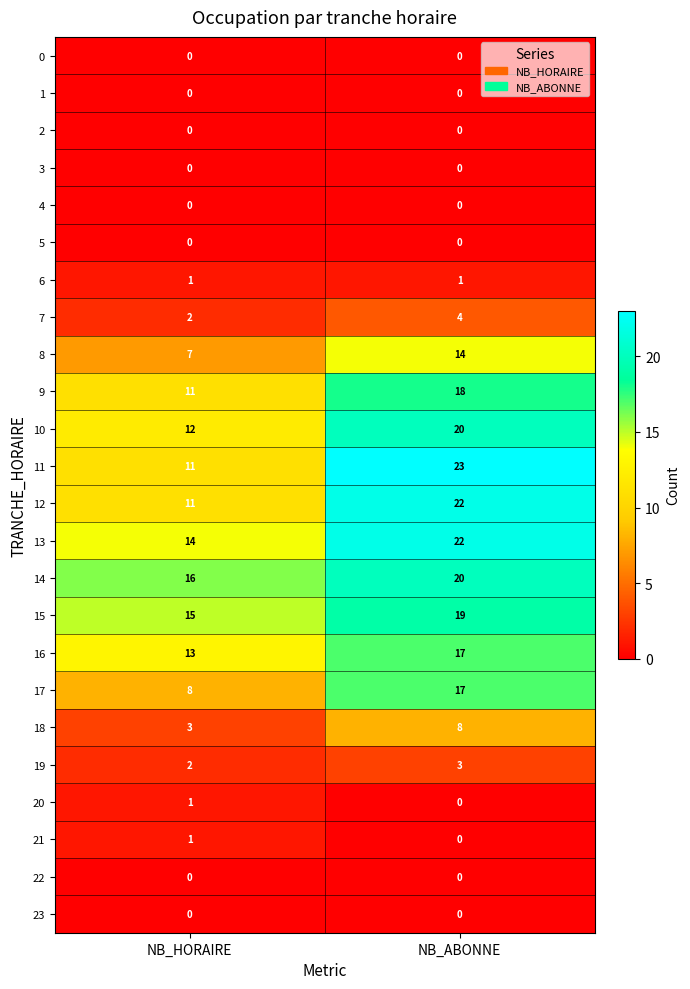

What is the average value of the 11 series?

17